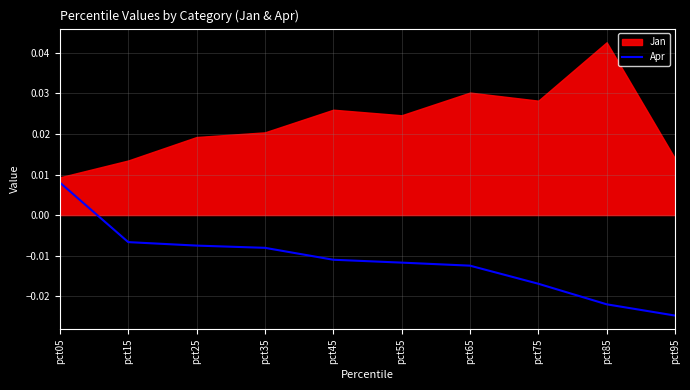

How many values are above zero?

1